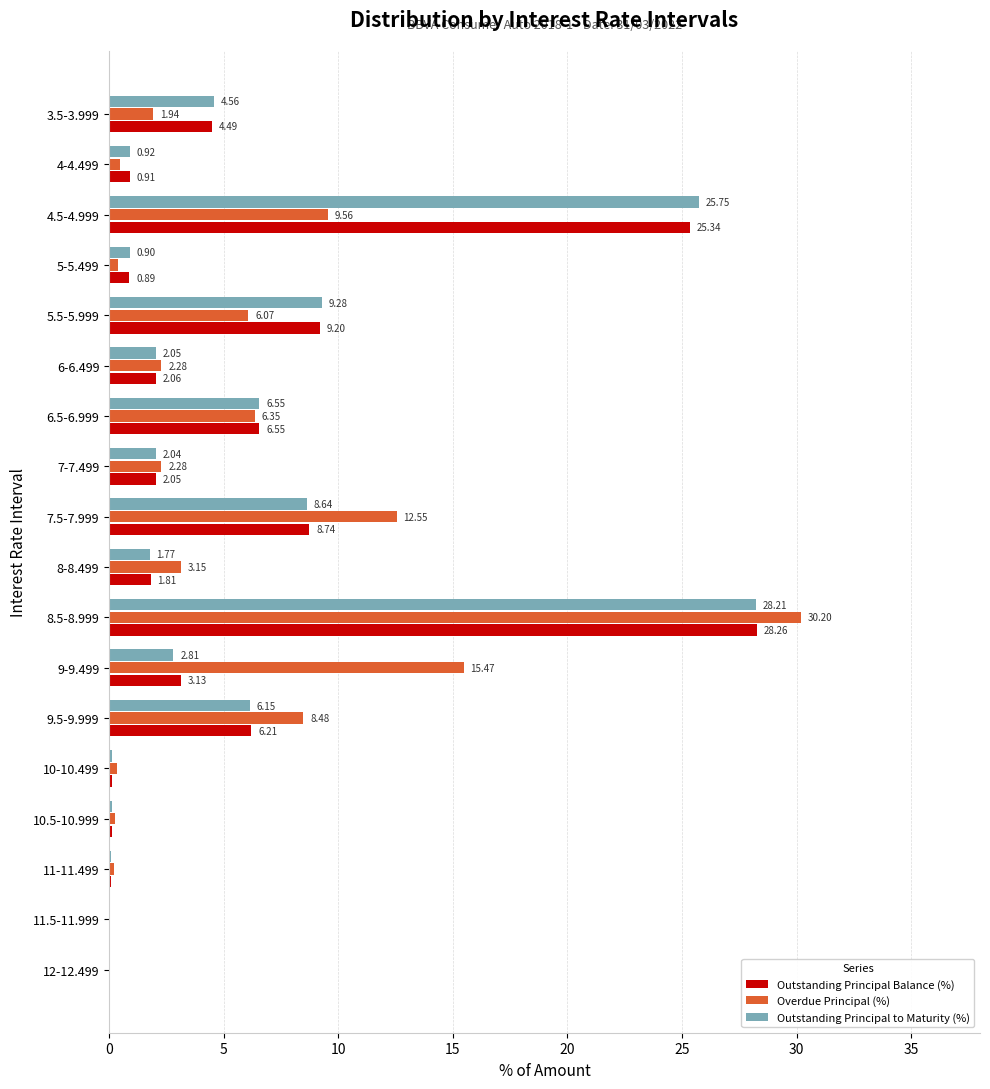

What is the highest value of the Overdue Principal (%) series?

30.2